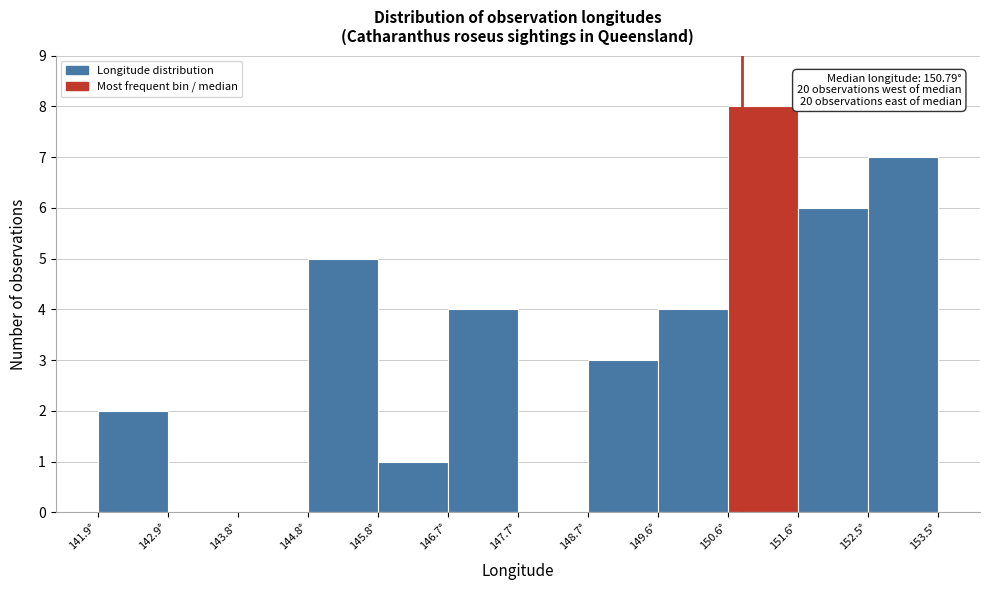

Which range on the x-axis has the tallest bar?

150.6 to 151.6